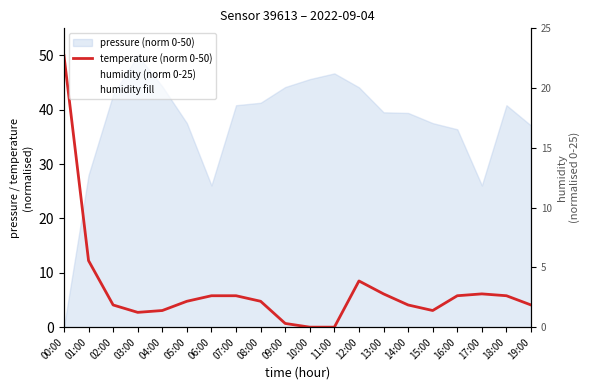

After their last crossing, which series has the higher values: humidity (norm 0-25) or temperature (norm 0-50)?

humidity (norm 0-25)